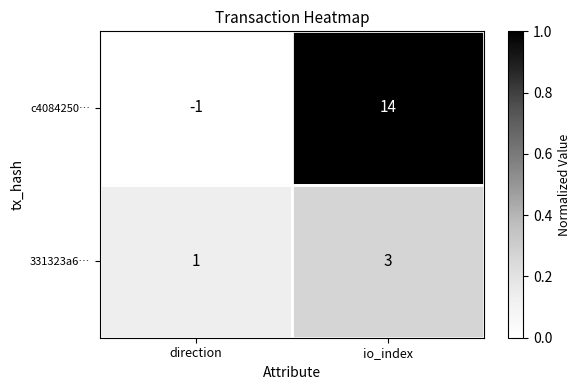

How many series are shown in this chart?

2